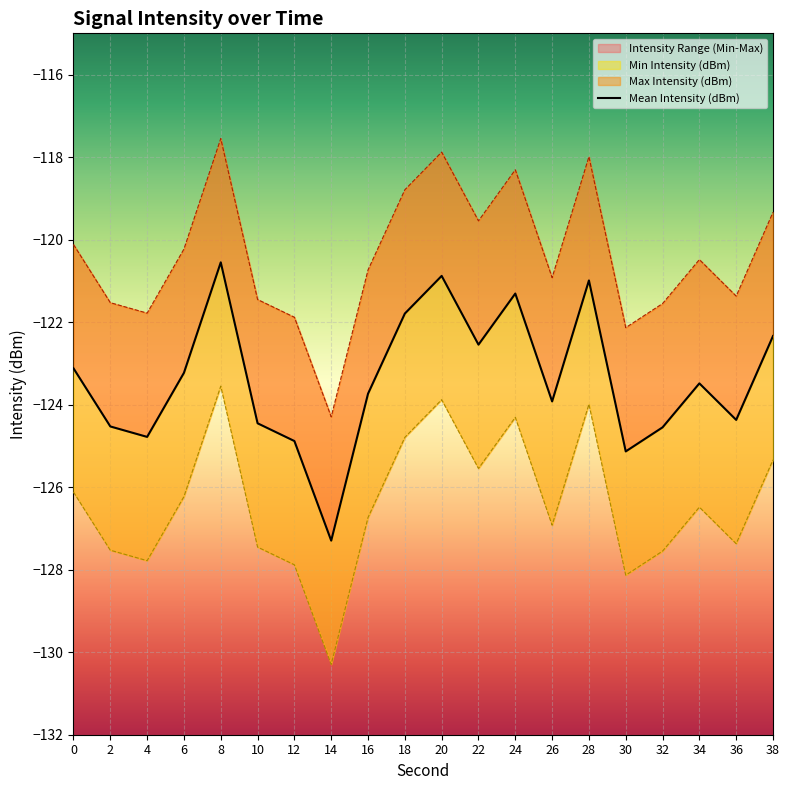

At which category does Min Intensity (dBm) reach its first local peak?

8